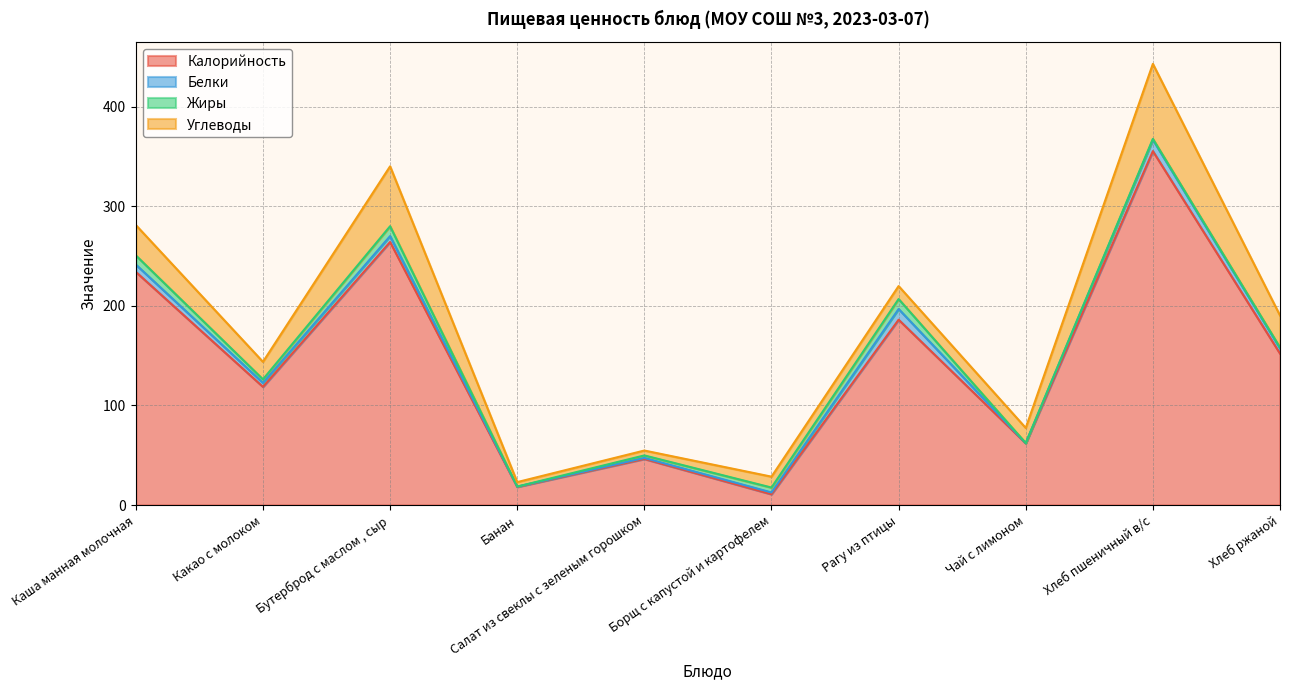

Which series ends up on top after the final intersection of Углеводы and Калорийность?

Калорийность